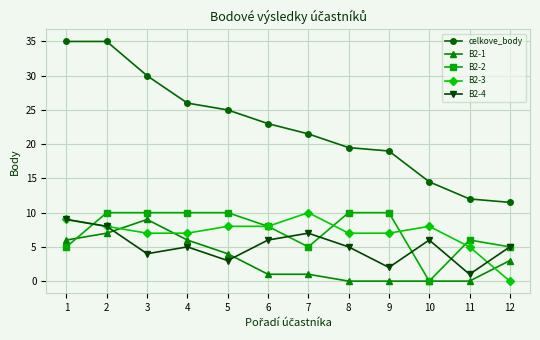

Reading right to left, transcribe all the data shown in this chart.

celkove_body: 11.5	12.0	14.5	19.0	19.5	21.5	23.0	25.0	26.0	30.0	35.0	35.0
B2-1: 3.0	0.0	0.0	0.0	0.0	1.0	1.0	4.0	6.0	9.0	7.0	6.0
B2-2: 5.0	6.0	0.0	10.0	10.0	5.0	8.0	10.0	10.0	10.0	10.0	5.0
B2-3: 0.0	5.0	8.0	7.0	7.0	10.0	8.0	8.0	7.0	7.0	8.0	9.0
B2-4: 5.0	1.0	6.0	2.0	5.0	7.0	6.0	3.0	5.0	4.0	8.0	9.0